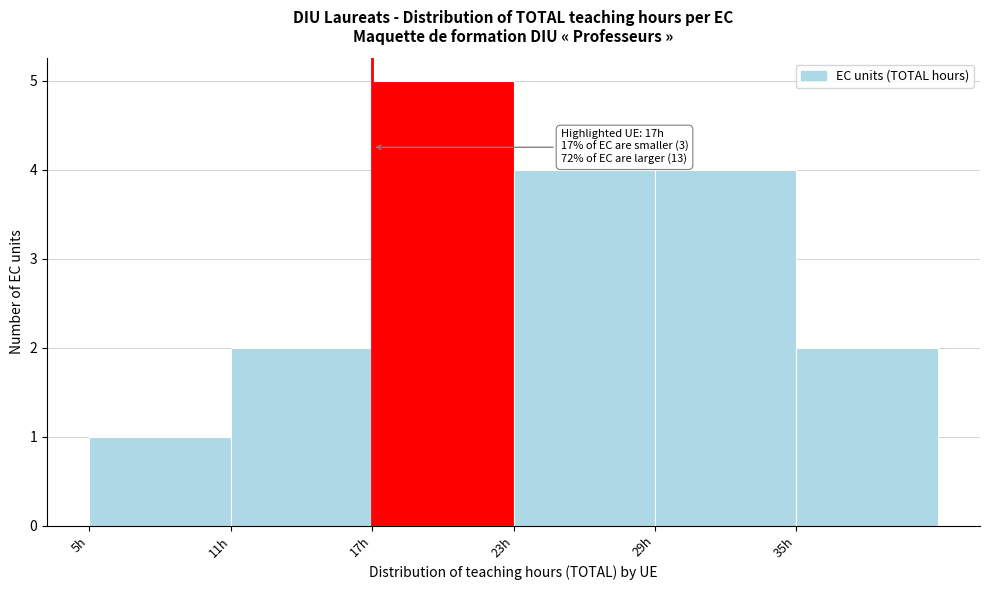

Over which range of the x-axis is the bar tallest?

17 to 23